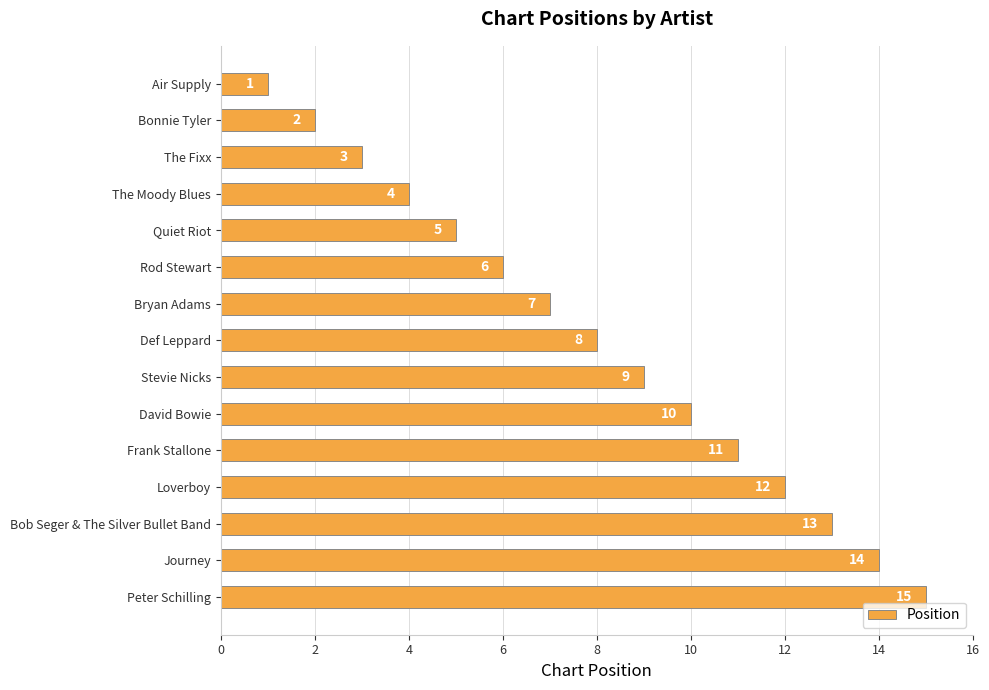

At which category does the chart reach its peak across all series?

Peter Schilling